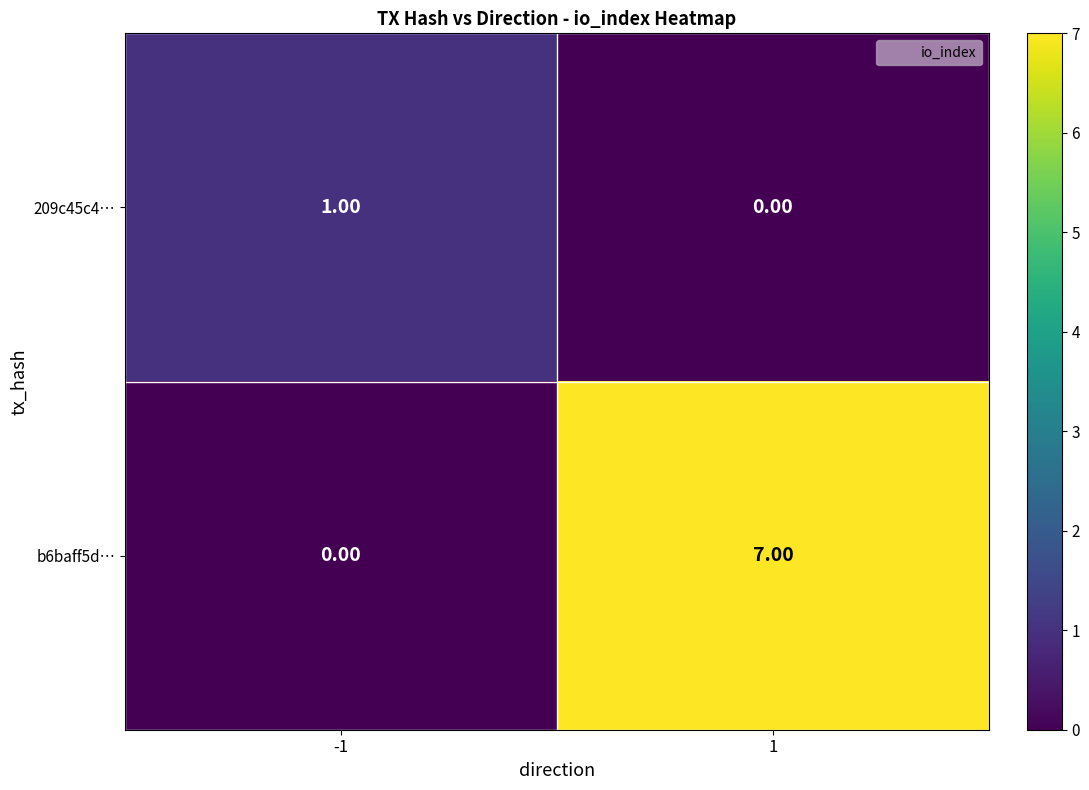

Between -1 and 1, which series saw the biggest shift?

b6baff5d…